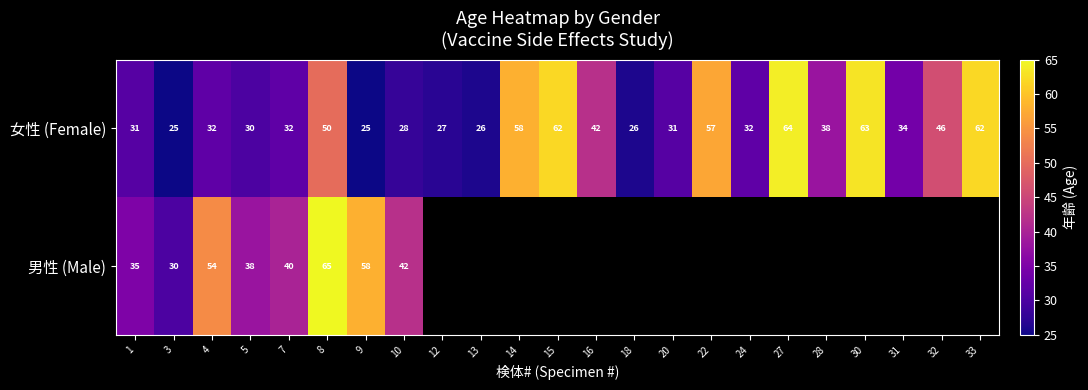

Rank the series at 7 from highest to lowest value.

男性 (Male), 女性 (Female)